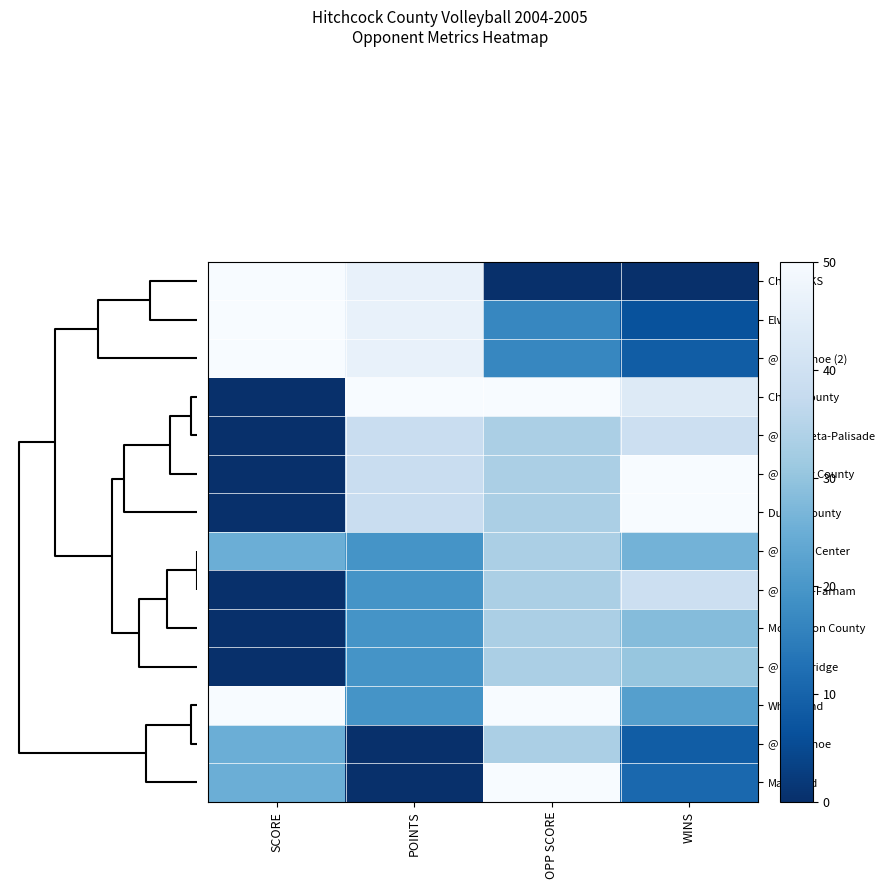

Reading right to left, extract all data points from this chart.

Cheylin KS: WINS=0.0	OPP SCORE=0.0	POINTS=46.2	SCORE=50.0
Elwood: WINS=6.5	OPP SCORE=16.7	POINTS=46.2	SCORE=50.0
@ Arapahoe (2): WINS=8.7	OPP SCORE=16.7	POINTS=46.2	SCORE=50.0
Chase County: WINS=43.5	OPP SCORE=50.0	POINTS=50.0	SCORE=0.0
@ Wauneta-Palisade: WINS=39.1	OPP SCORE=33.3	POINTS=38.5	SCORE=0.0
@ Dundy County: WINS=50.0	OPP SCORE=33.3	POINTS=38.5	SCORE=0.0
Dundy County: WINS=50.0	OPP SCORE=33.3	POINTS=38.5	SCORE=0.0
@ Hayes Center: WINS=26.1	OPP SCORE=33.3	POINTS=19.2	SCORE=25.0
@ Eustis-Farnam: WINS=39.1	OPP SCORE=33.3	POINTS=19.2	SCORE=0.0
McPherson County: WINS=28.3	OPP SCORE=33.3	POINTS=19.2	SCORE=0.0
@ Cambridge: WINS=30.4	OPP SCORE=33.3	POINTS=19.2	SCORE=0.0
Wheatland: WINS=21.7	OPP SCORE=50.0	POINTS=19.2	SCORE=50.0
@ Arapahoe: WINS=8.7	OPP SCORE=33.3	POINTS=0.0	SCORE=25.0
Maywood: WINS=10.9	OPP SCORE=50.0	POINTS=0.0	SCORE=25.0